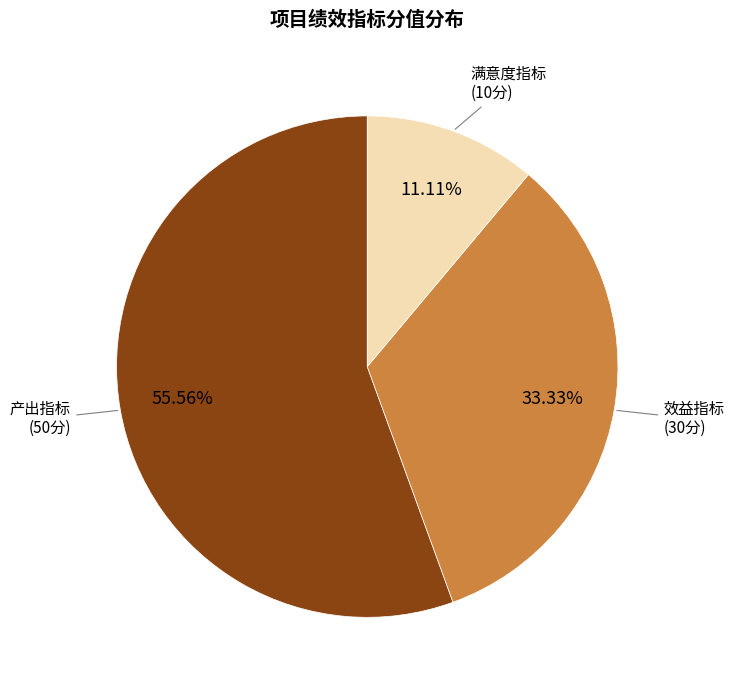

Is there a majority slice in this chart?

Yes